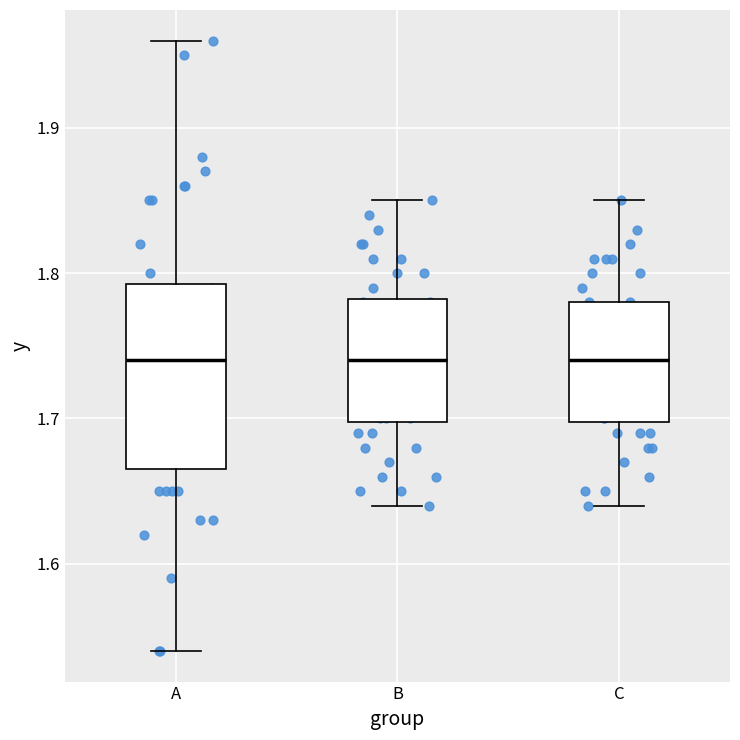

Reading left to right, transcribe this box plot: for each box, give where its median line is, the range the box spans, and where its two whiskers end, as read against the y-axis. The values are not printed on the chart, so give them approximately, as read against the axis.

A: median 1.74, box 1.67 to 1.79, whiskers 1.54 to 1.96
B: median 1.74, box 1.70 to 1.78, whiskers 1.64 to 1.85
C: median 1.74, box 1.70 to 1.78, whiskers 1.64 to 1.85